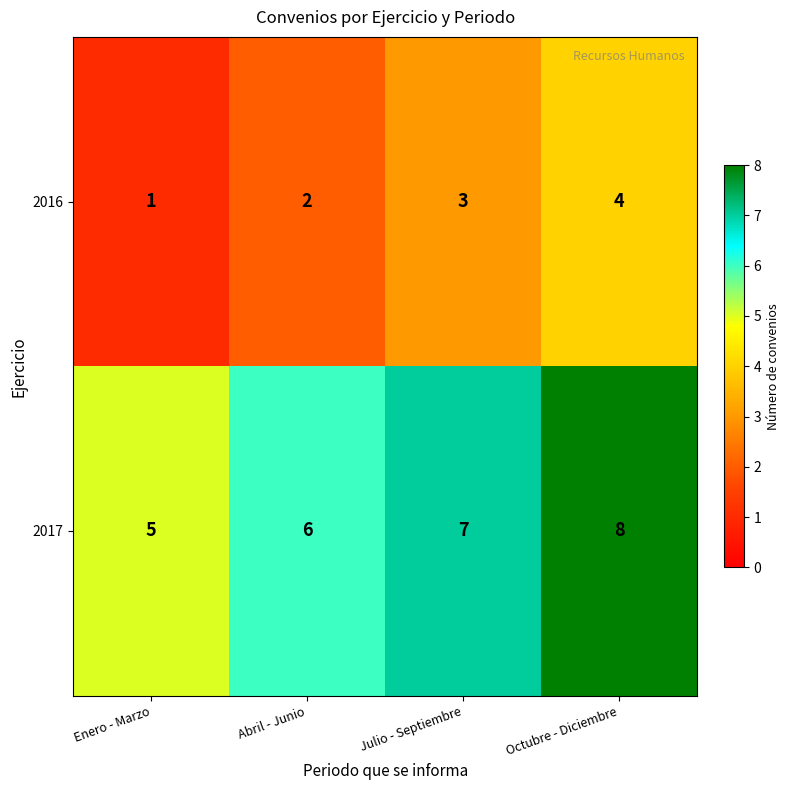

What is the difference between the highest and lowest values at Julio - Septiembre?

4